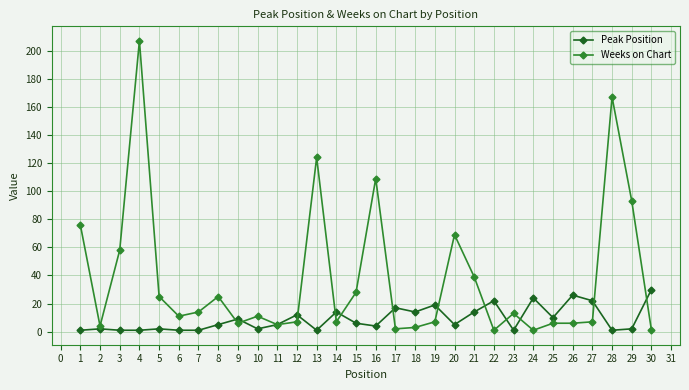

Which series has the widest spread of values?

Weeks on Chart